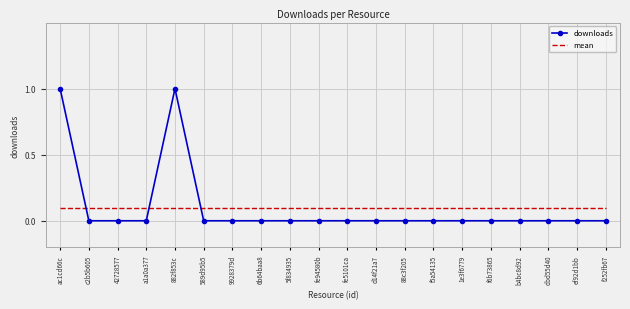

How many categories are shown in the chart?

20